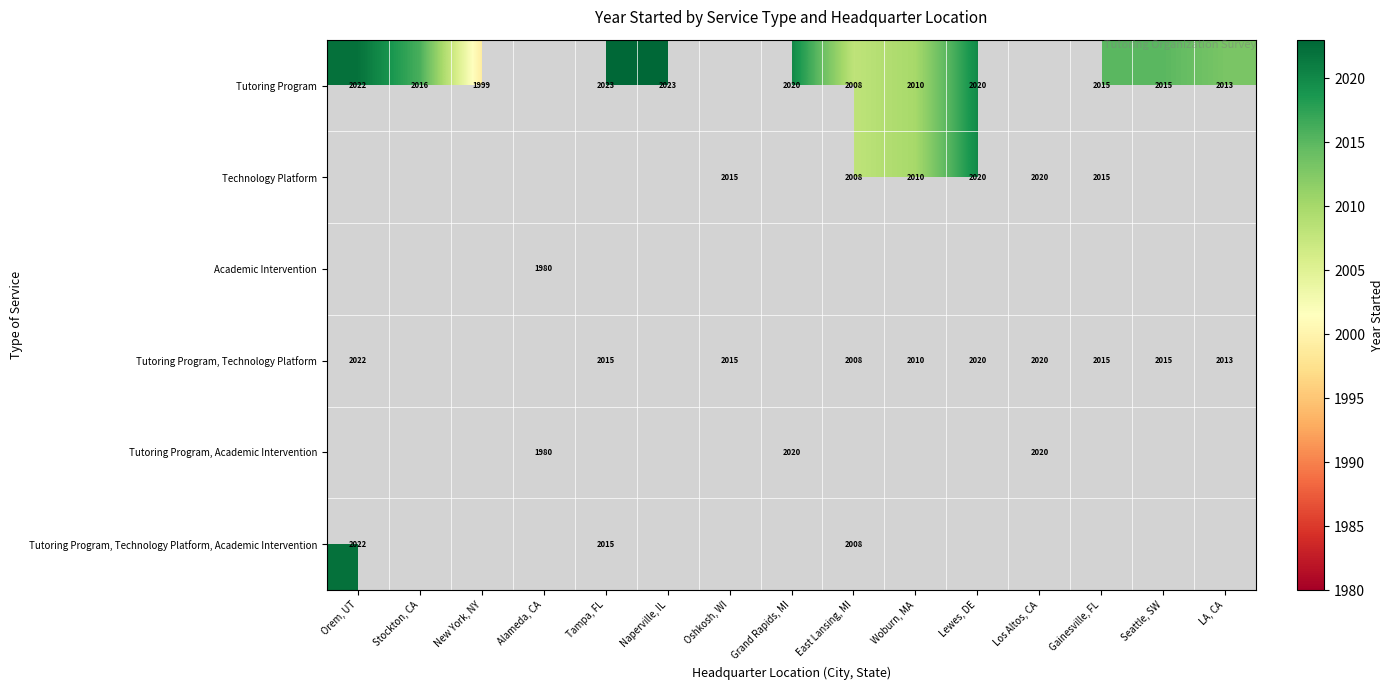

Is it true that Academic Intervention equals 3094.9 at Alameda, CA?

False